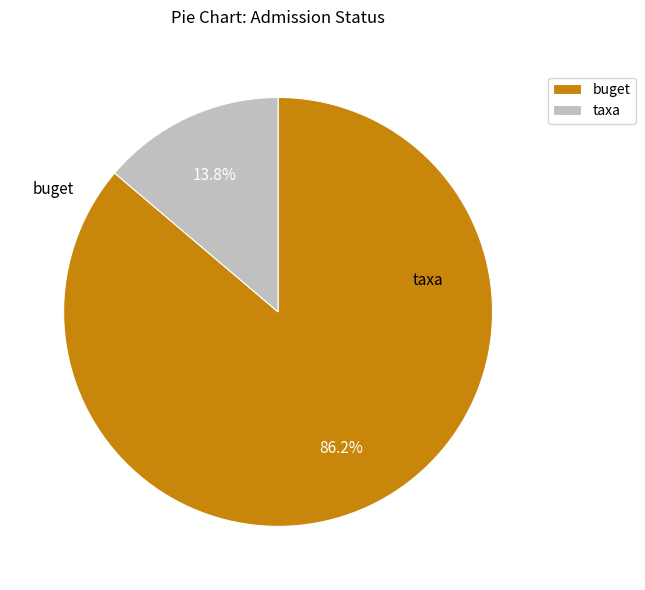

Which slice is the largest?

buget